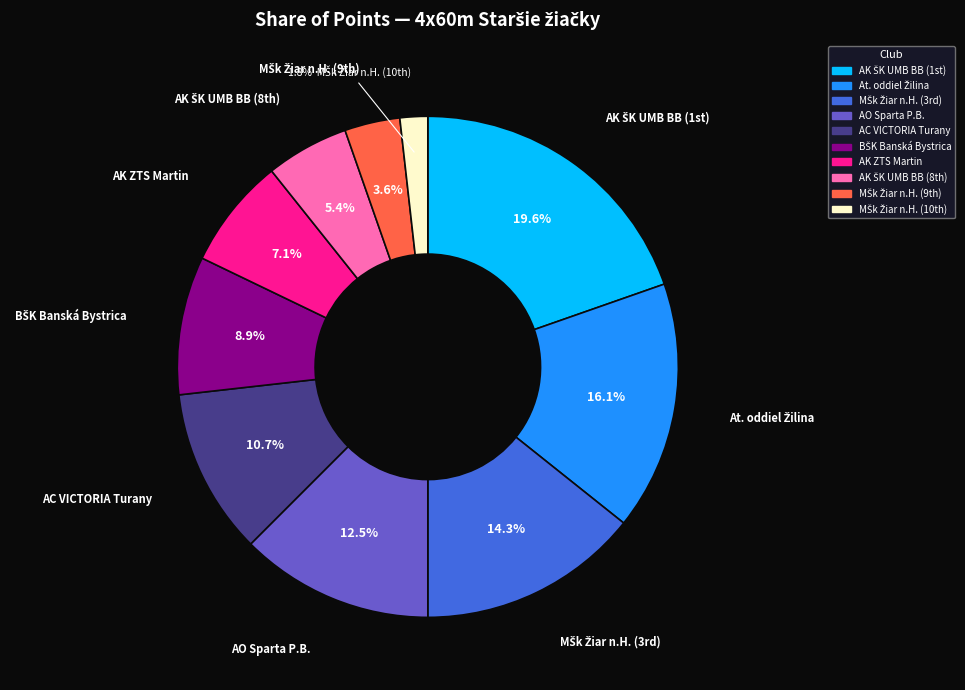

Is there any slice that represents more than half of the pie?

No